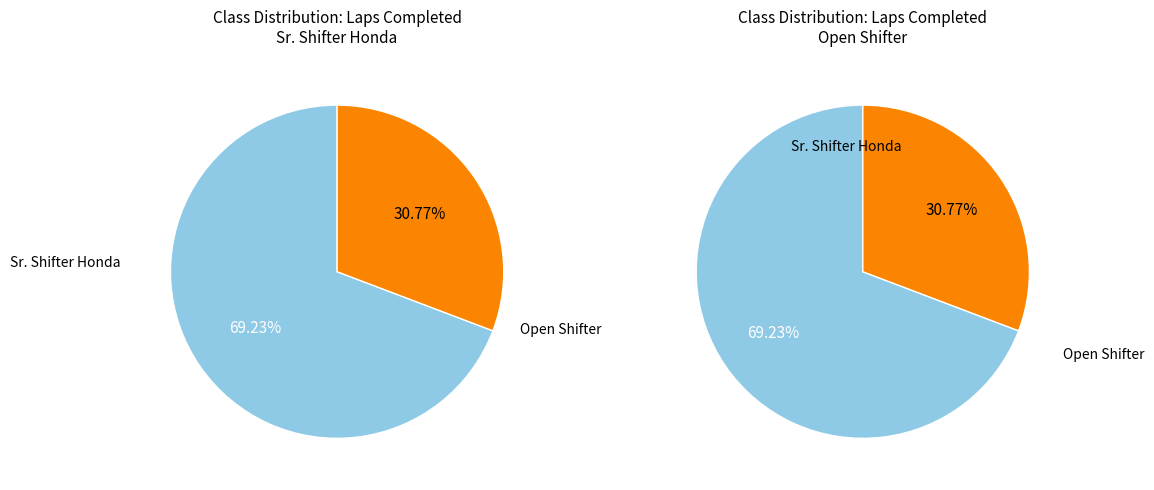

Which slice represents more than half of the pie?

Sr. Shifter Honda